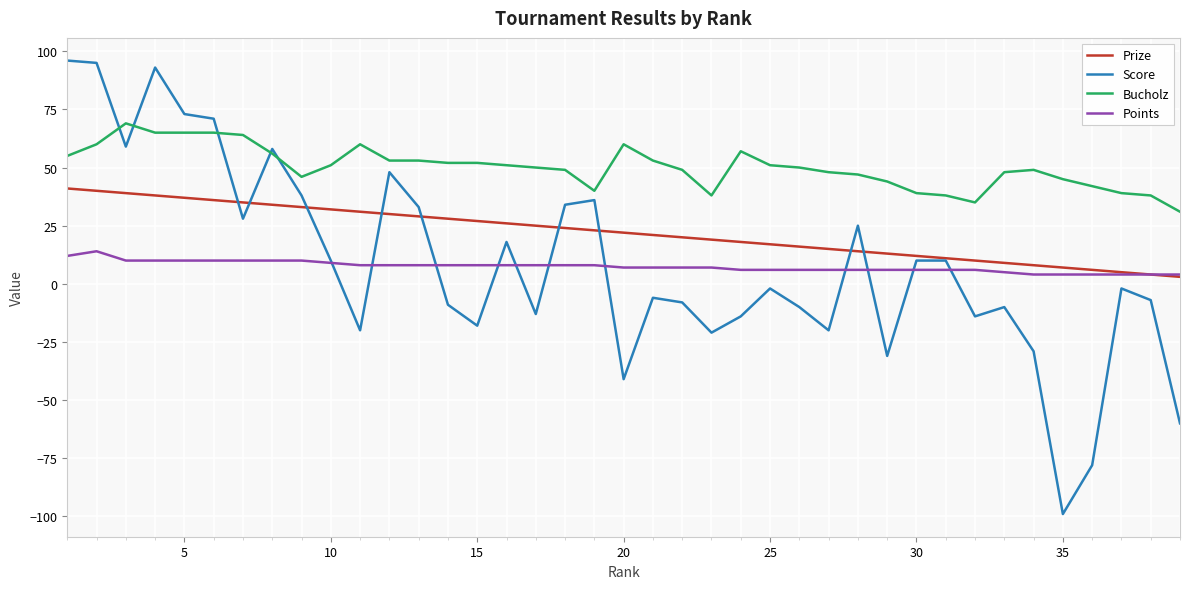

How many lines are shown in the chart?

4